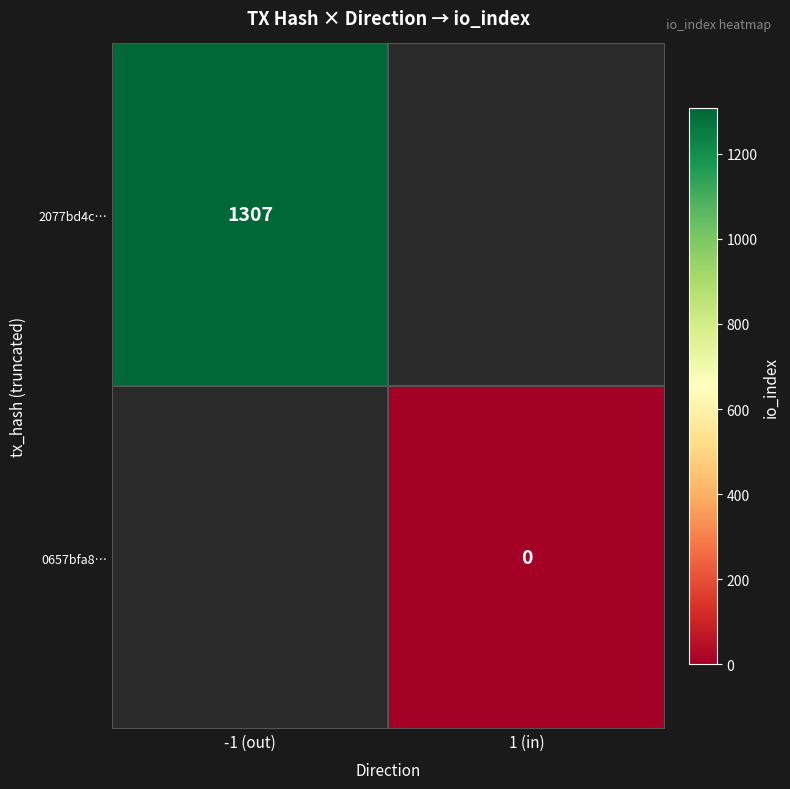

Is it true that 2077bd4c… equals 1307 at -1 (out)?

True